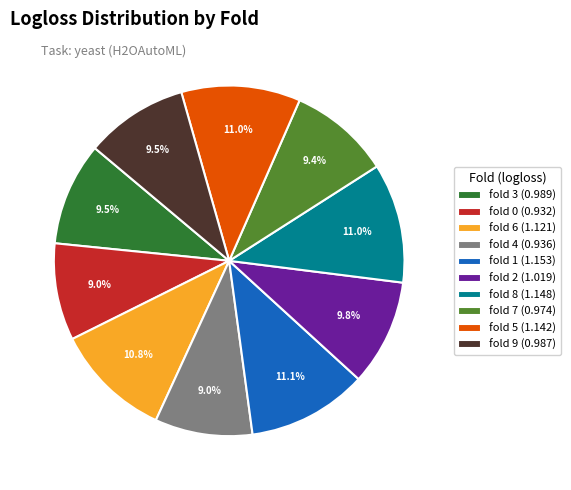

Is there any slice that represents more than half of the pie?

No